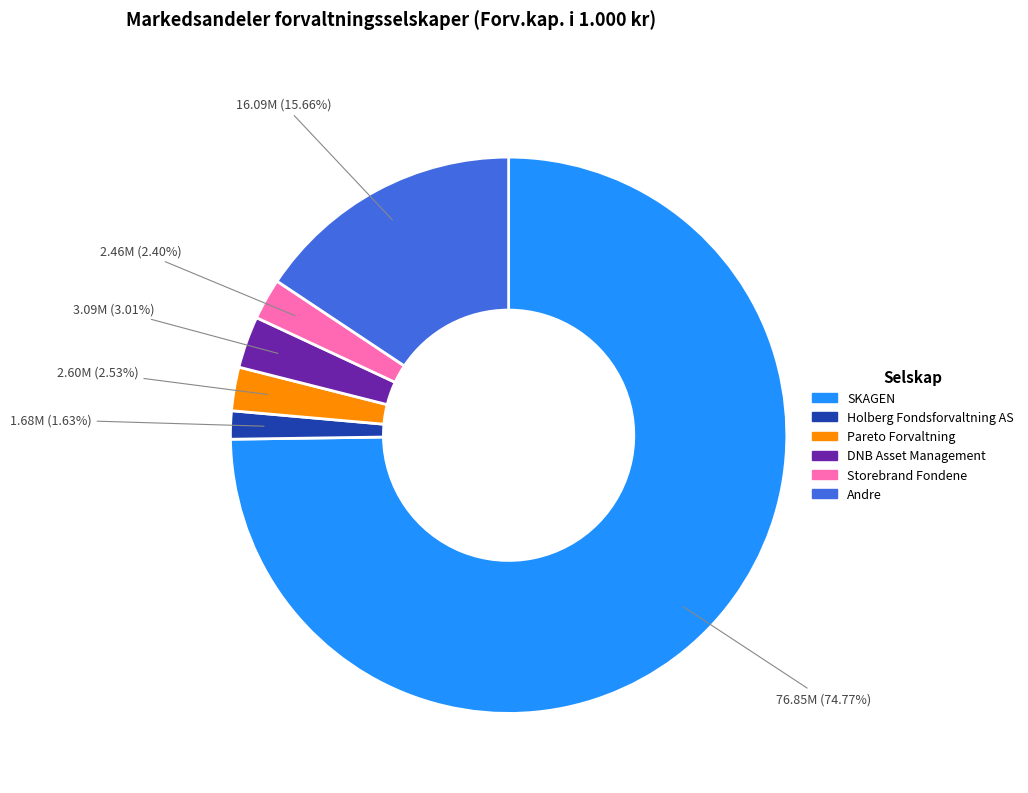

What is the largest slice in the pie chart?

SKAGEN